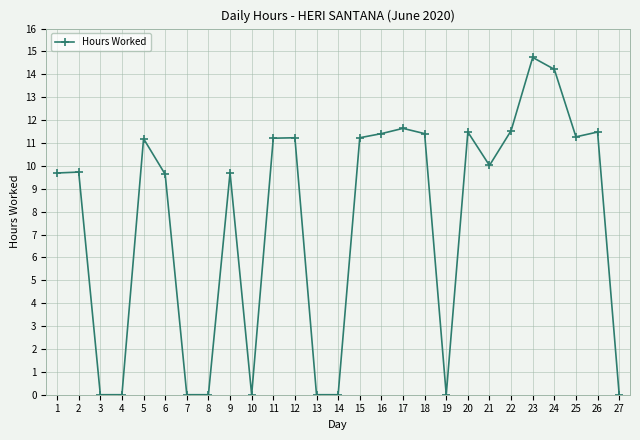

Between 18 and 22, which is larger?

22